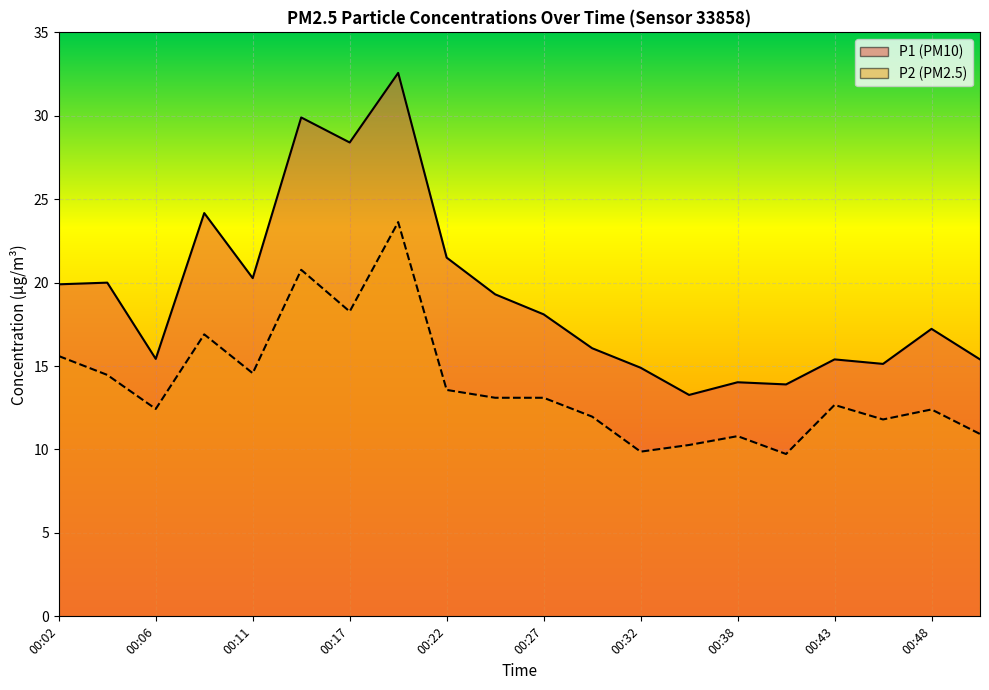

Which label corresponds to the smallest value in the chart?

00:41